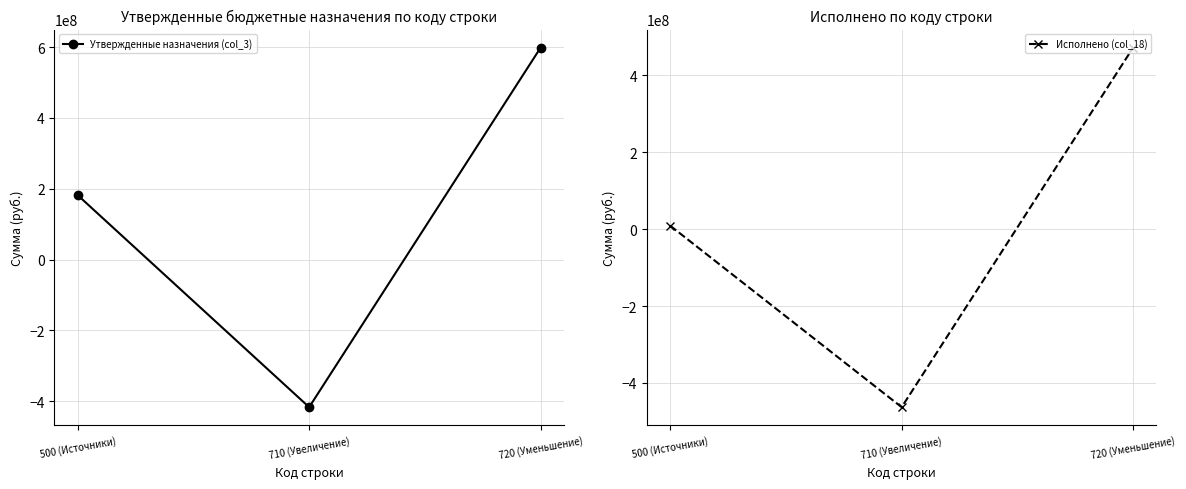

Which category has the highest value across all series?

720 (Уменьшение)